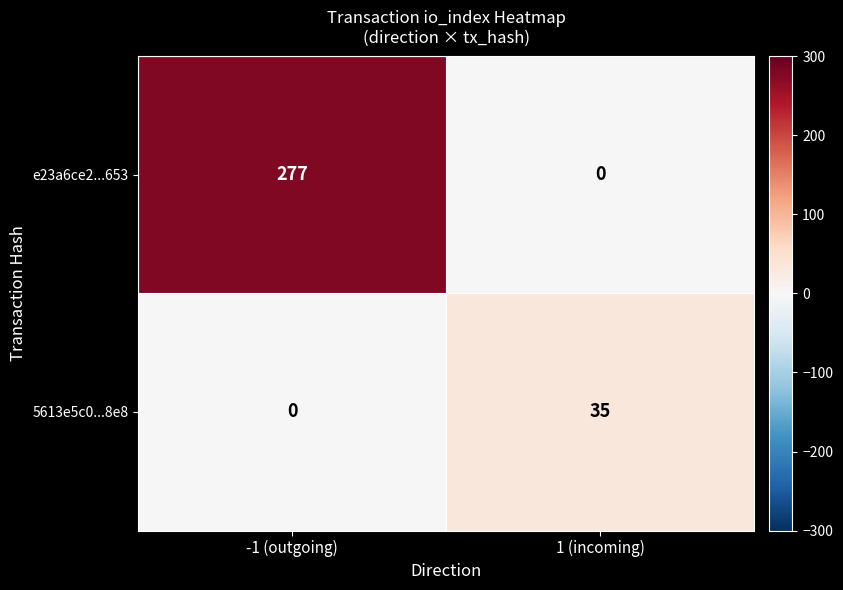

What is the average value of the 5613e5c0...8e8 series?

18